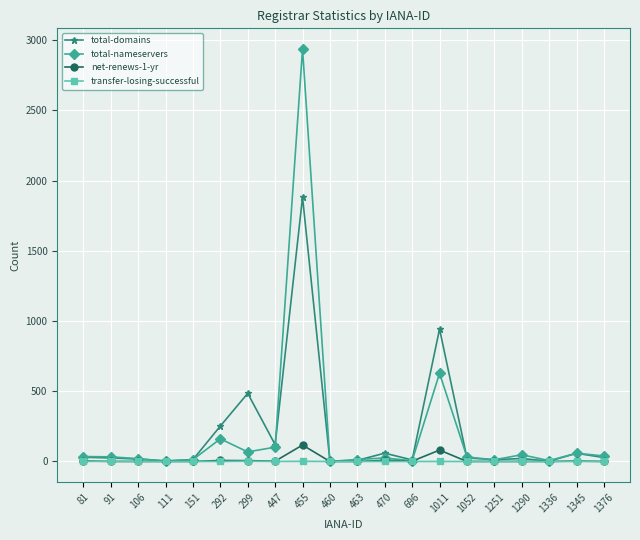

How many lines are shown in the chart?

4